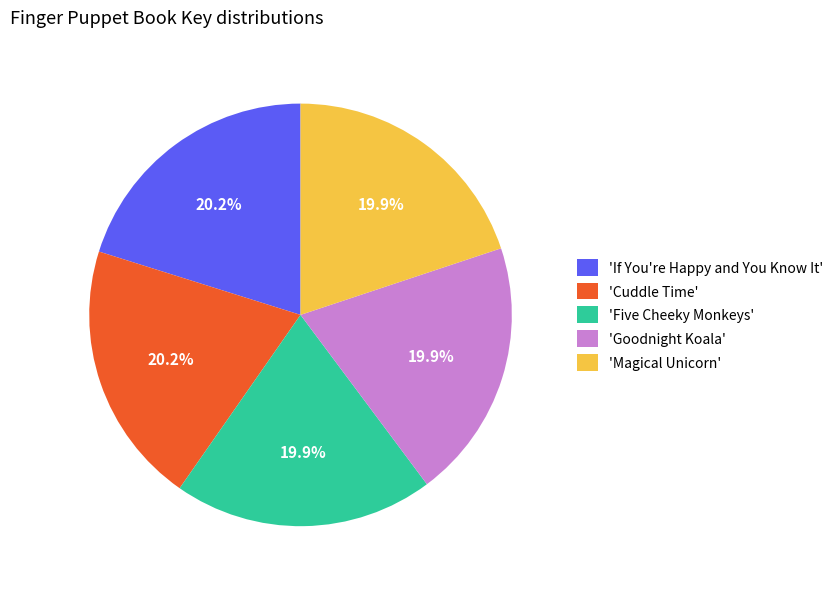

Approximately how many times larger is the value at 'If You're Happy and You Know It' compared to 'Goodnight Koala'?

1.0